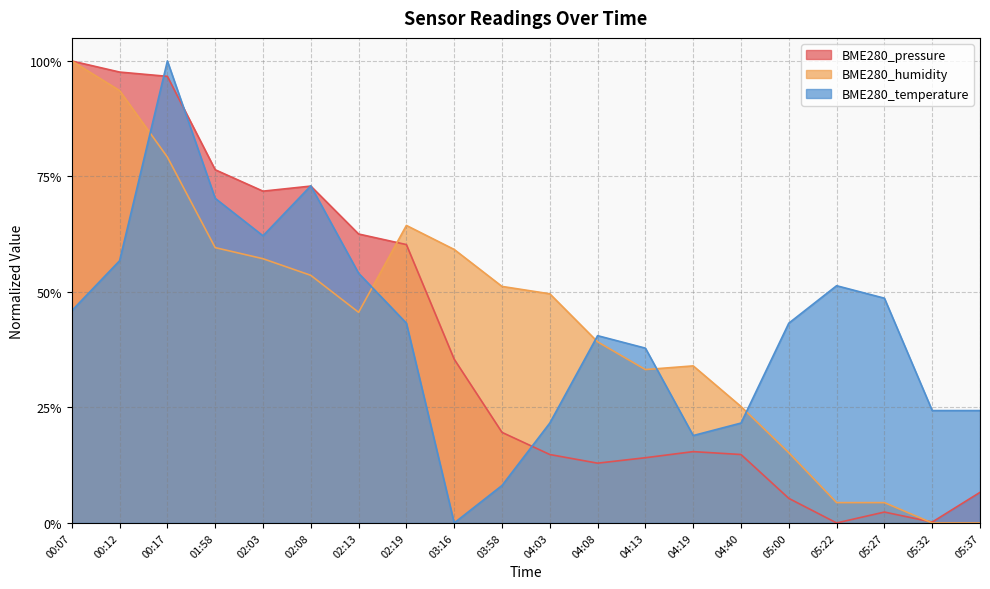

True or false: BME280_temperature has a value of 0.5 at 04:13.

False